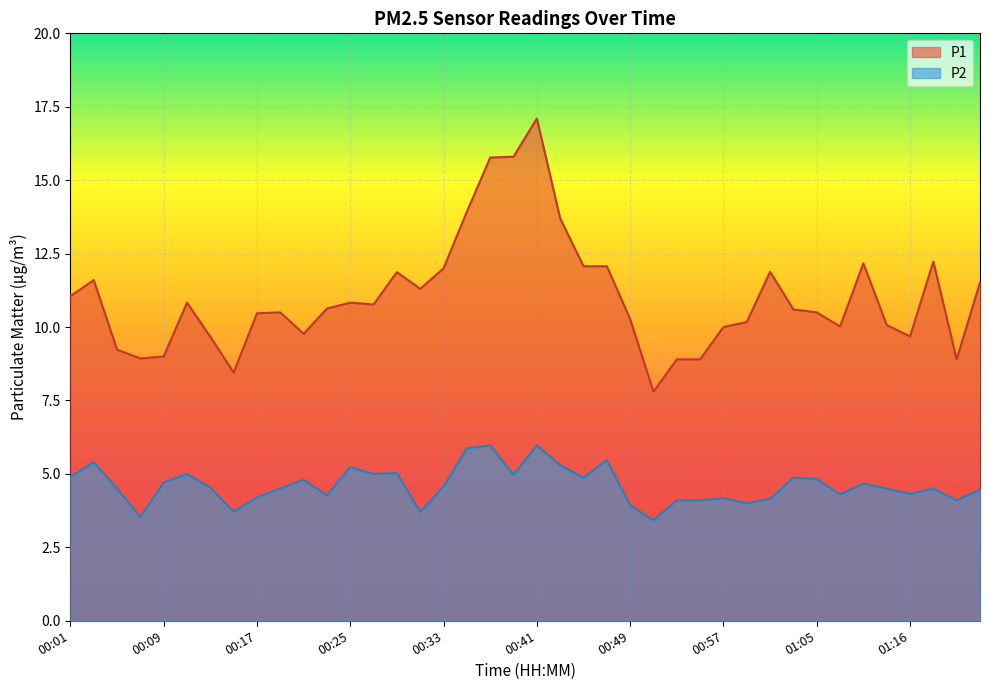

What is the average value of the P1 series?

11.0